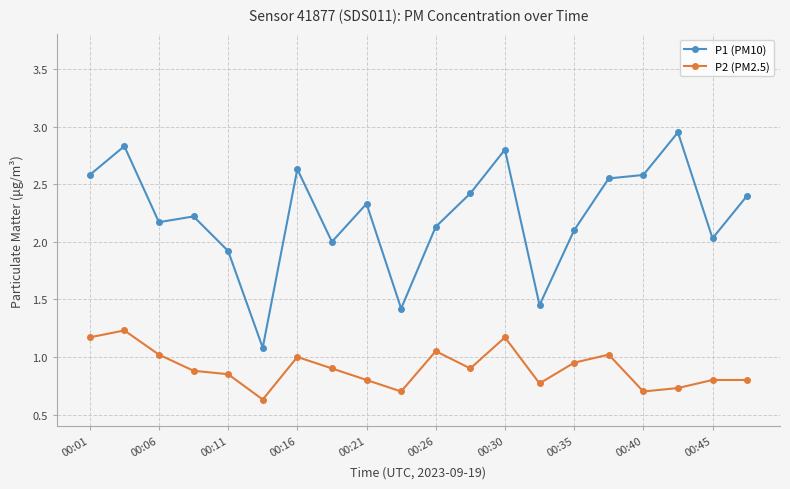

What is the value of the P2 (PM2.5) point at the 7th from the left?

1.0